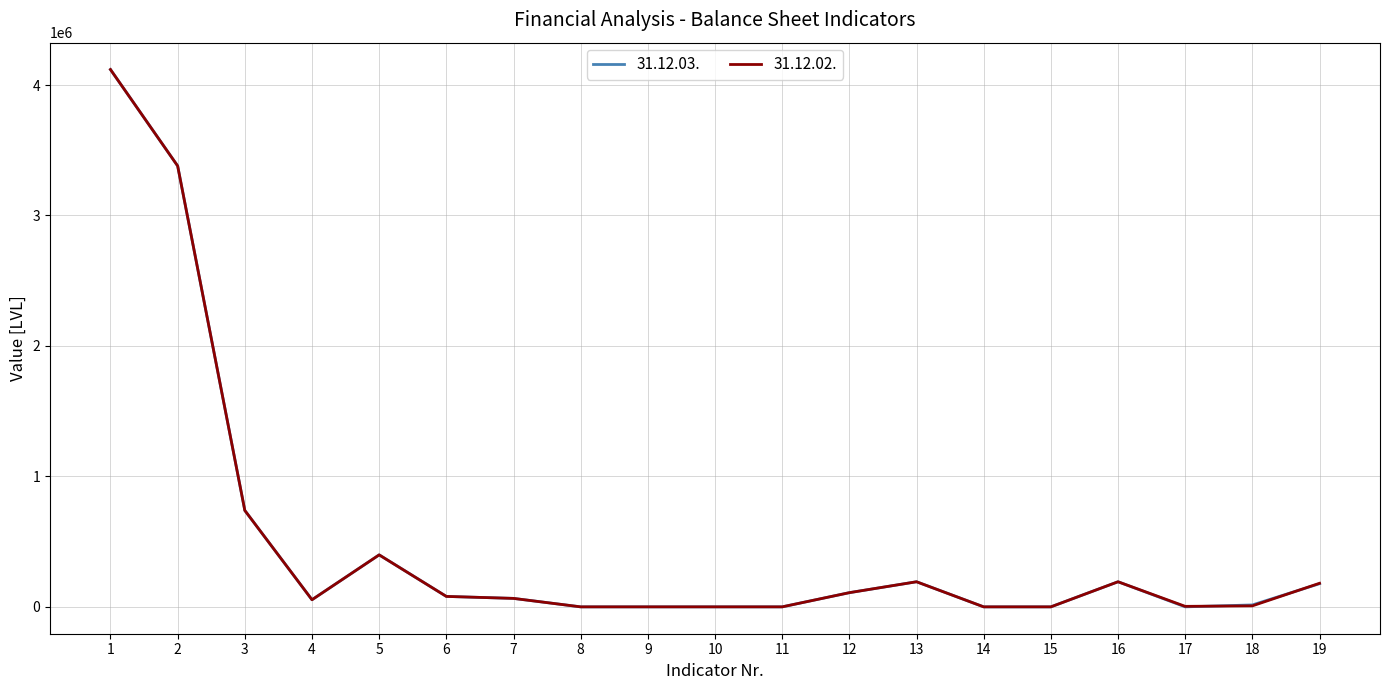

Where does the 31.12.02. series first go above 64865?

1